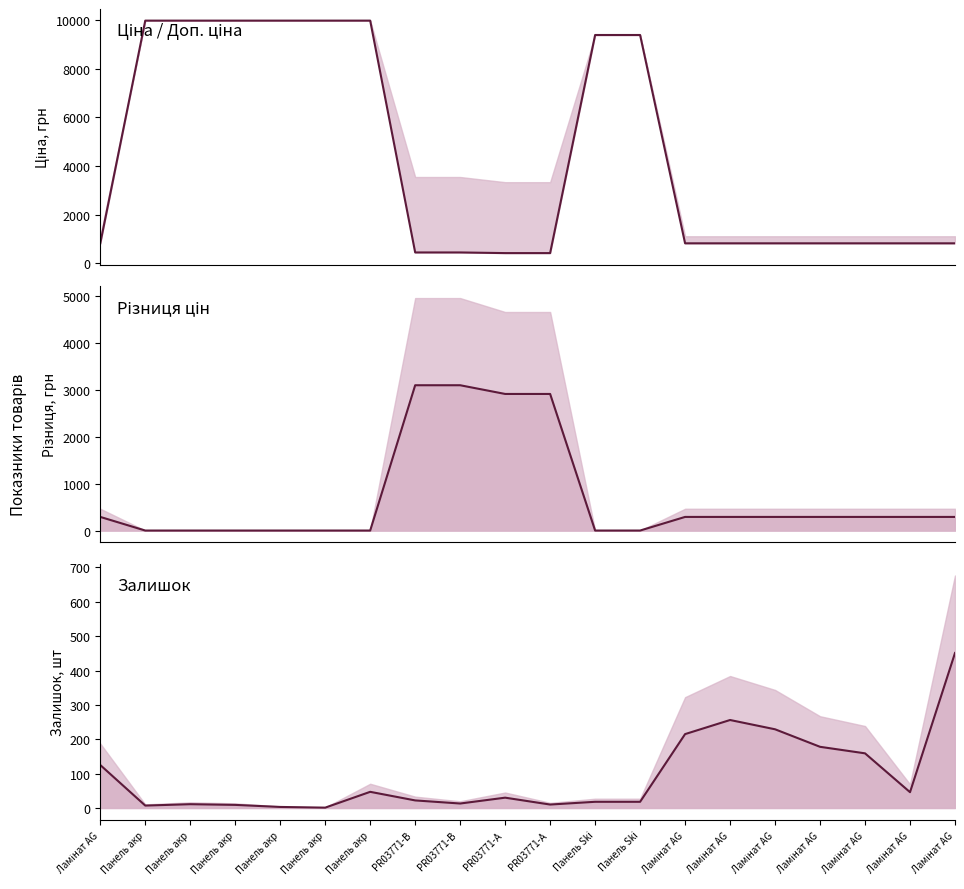

What is the difference between the highest and lowest values at Ламінат AG?

693.5